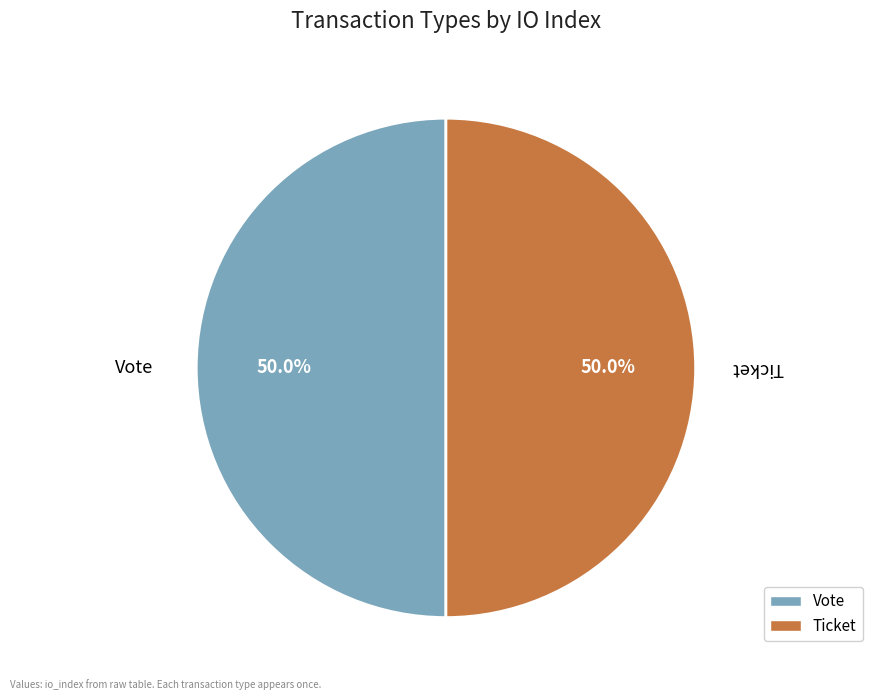

How many slices are in this pie chart?

2